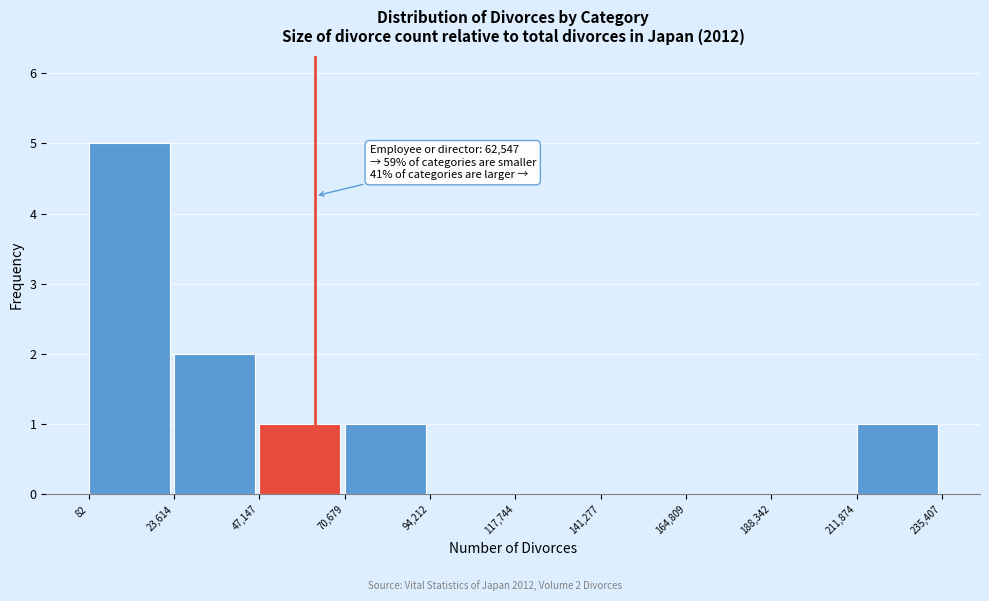

Which range on the x-axis has the tallest bar?

82 to 23,614